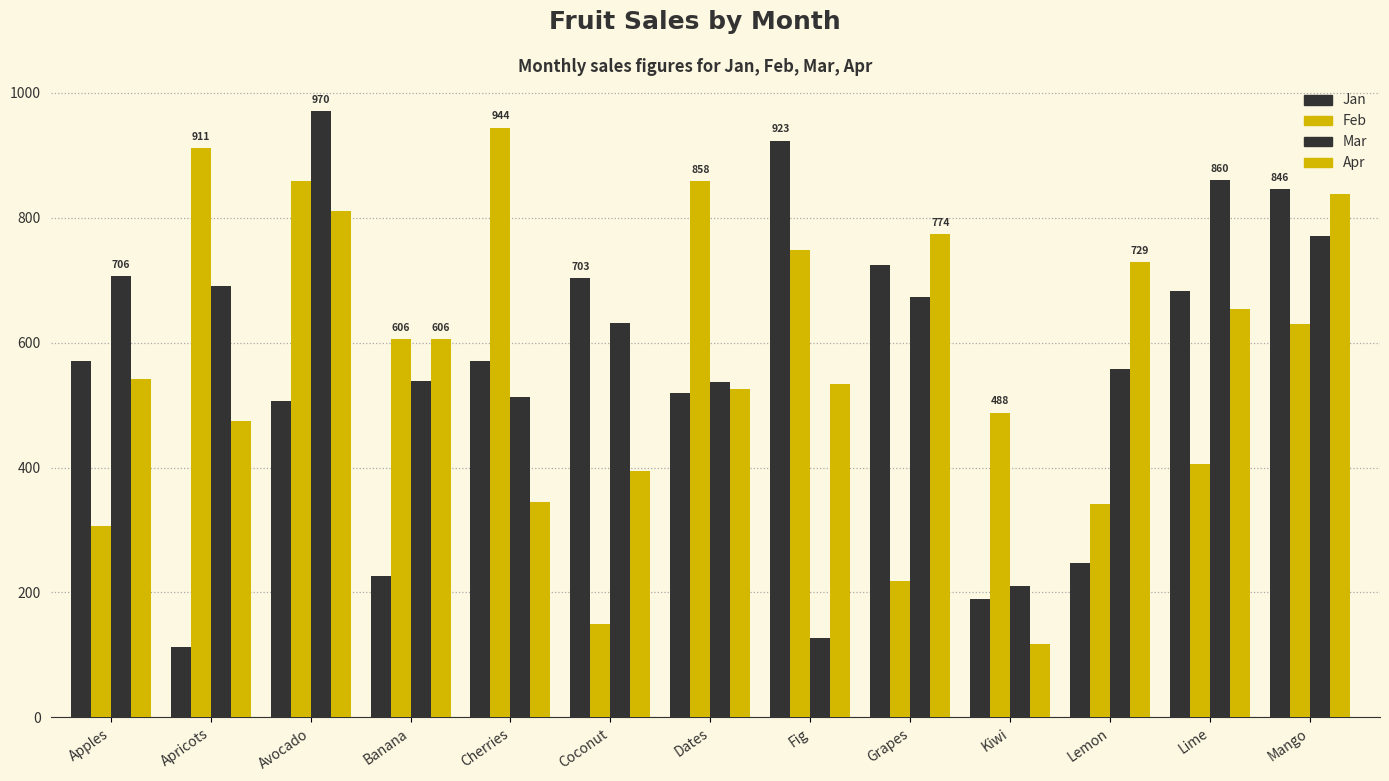

What is the average value of the Jan series?

525